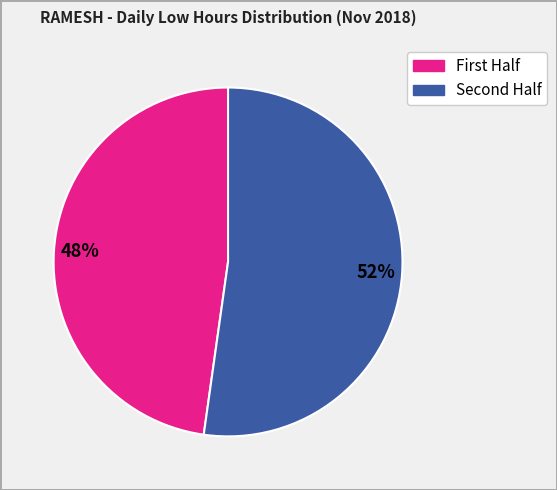

Is there a majority slice in this chart?

Yes